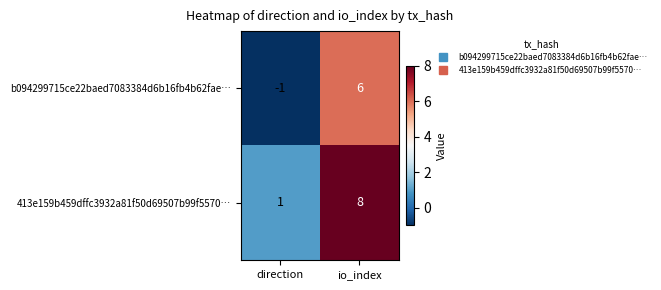

List the series in order of their overall mean, lowest first.

b094299715ce22baed7083384d6b16fb4b62fae…, 413e159b459dffc3932a81f50d69507b99f5570…